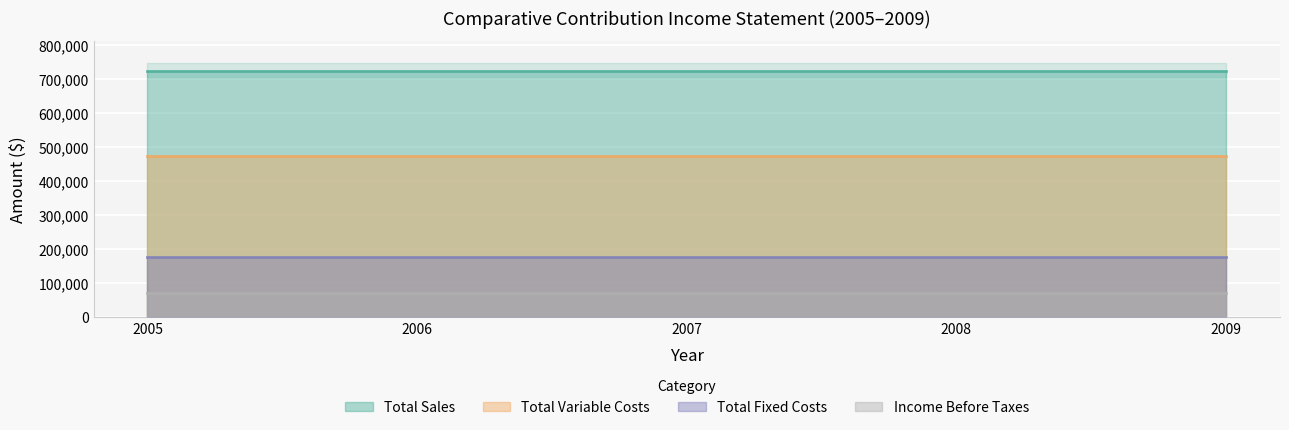

What is the highest value of the Total Sales series?

726000